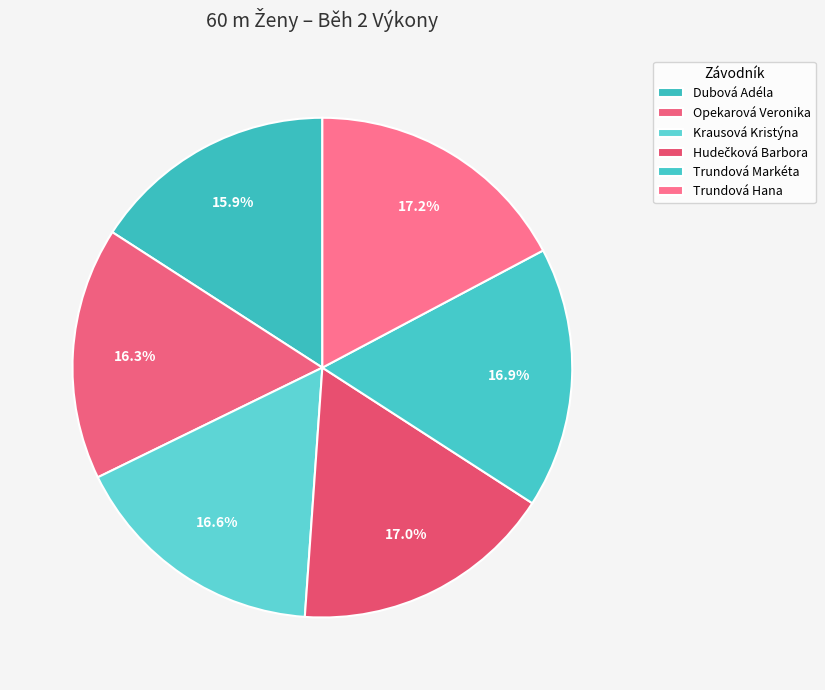

How many segments does this pie chart have?

6